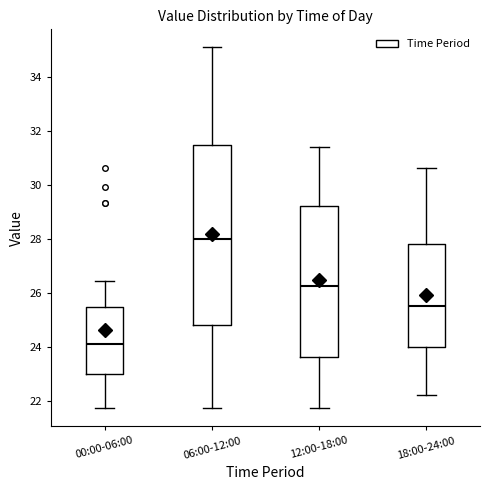

Reading left to right, transcribe this box plot: for each box, give where its median line is, the range the box spans, and where its two whiskers end, as read against the y-axis. The values are not printed on the chart, so give them approximately, as read against the axis.

00:00-06:00: median 24.2, box 23.0 to 25.4, whiskers 21.8 to 26.4
06:00-12:00: median 28.0, box 24.8 to 31.6, whiskers 21.8 to 35.2
12:00-18:00: median 26.2, box 23.6 to 29.2, whiskers 21.8 to 31.4
18:00-24:00: median 25.6, box 24.0 to 27.8, whiskers 22.2 to 30.6